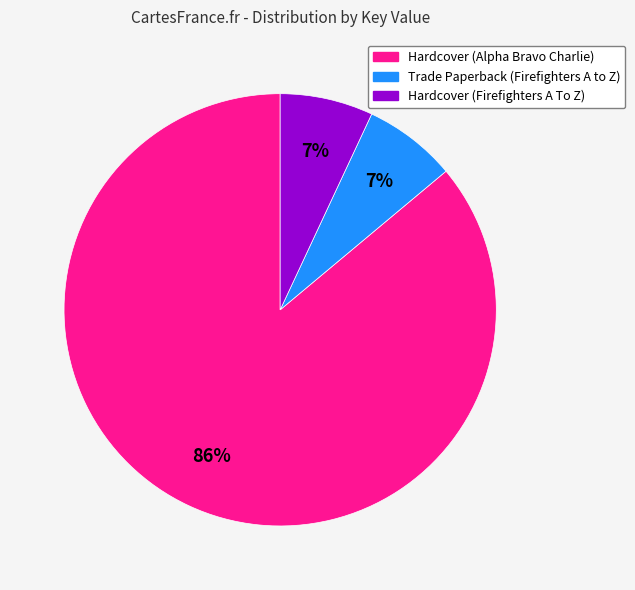

To the nearest percent, what is the average slice percentage?

33%